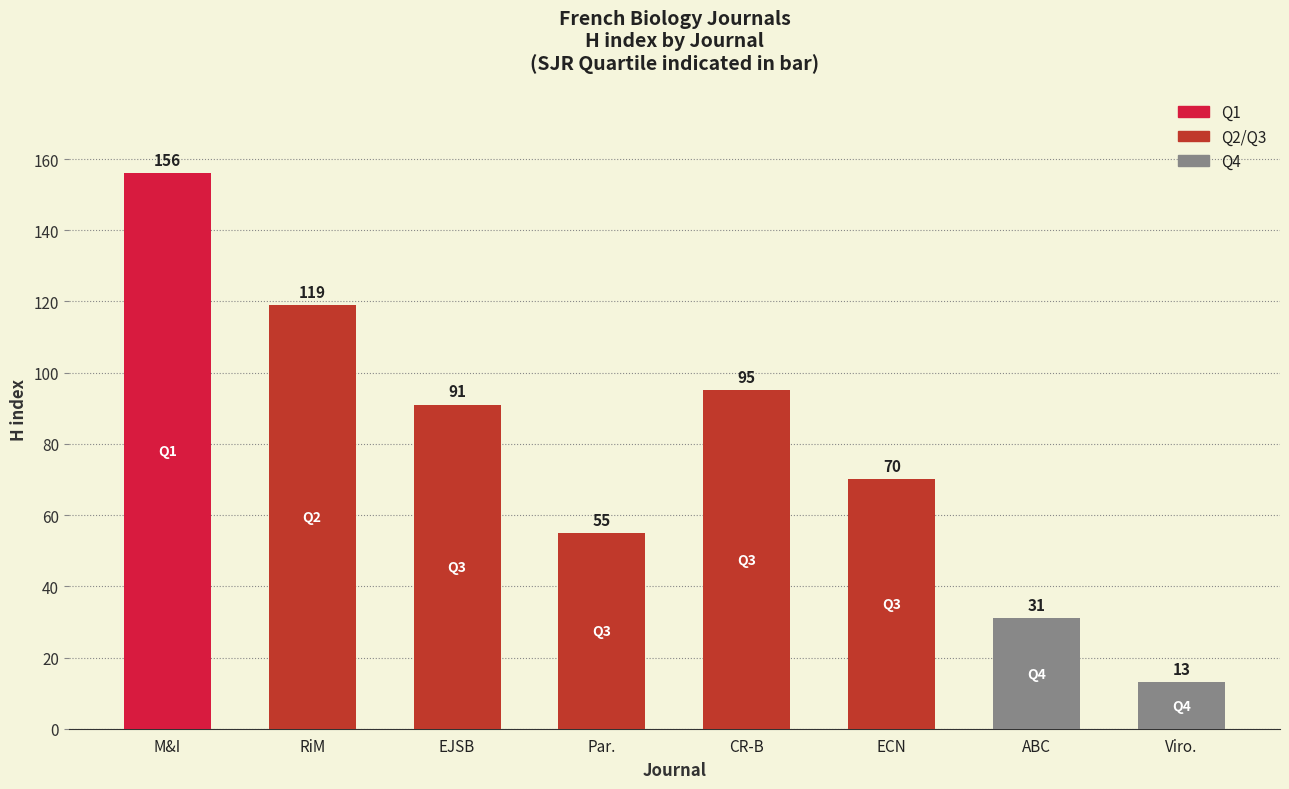

What is the label of the 1st bar from the right?

Viro.